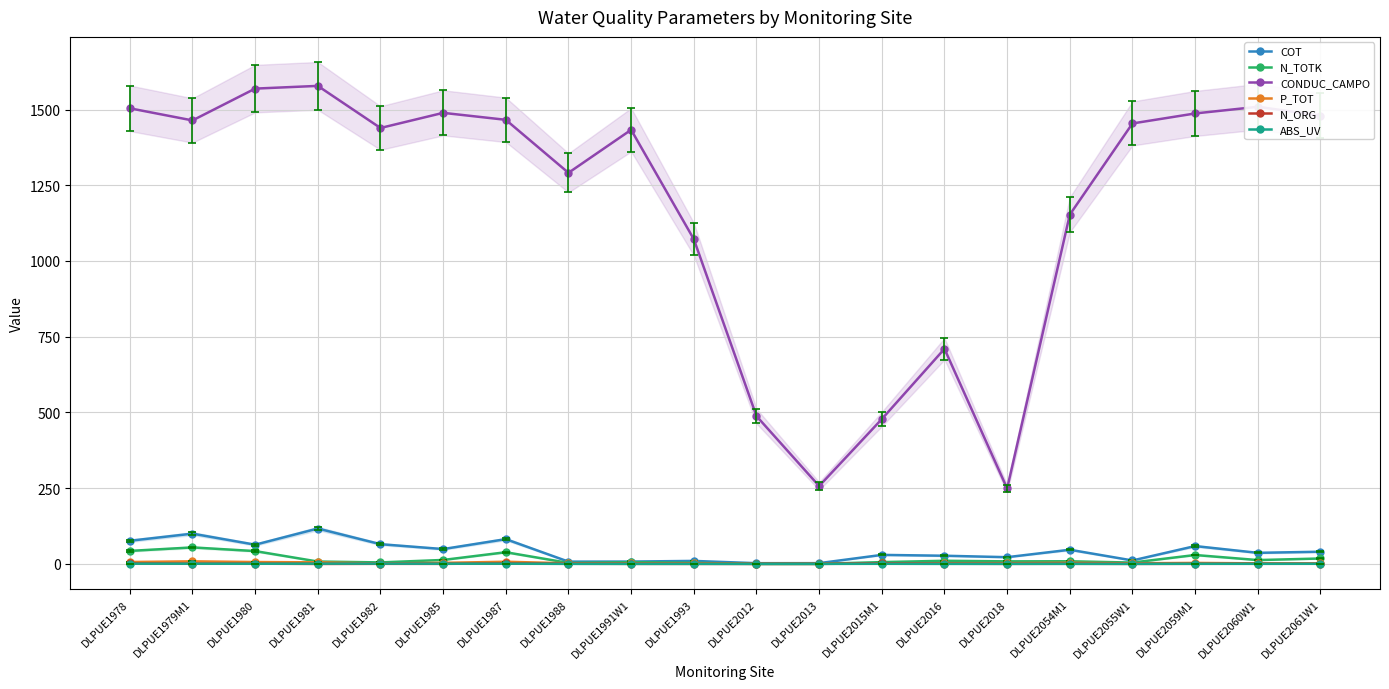

Which series has the widest spread of values?

CONDUC_CAMPO